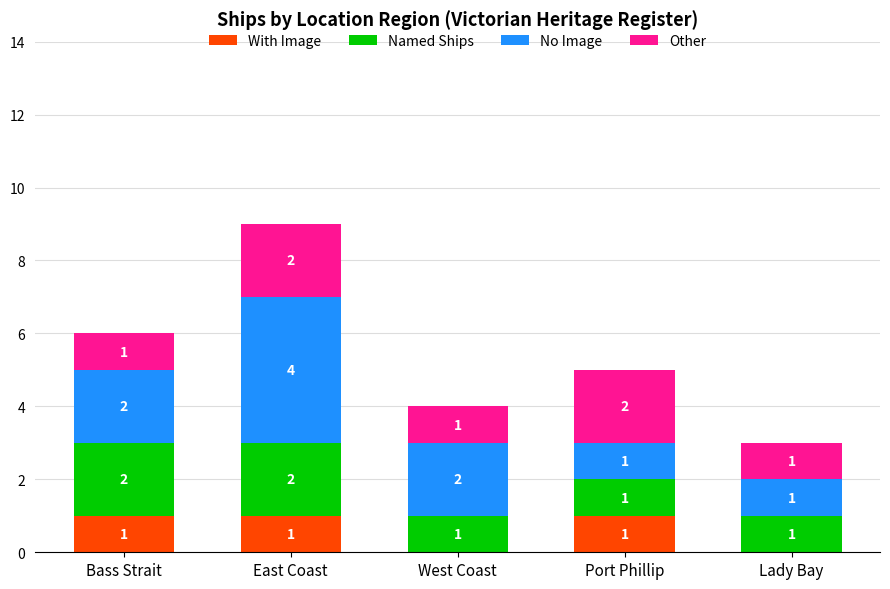

Reading left to right, what are the values for With Image?

Bass Strait=1	East Coast=1	West Coast=0	Port Phillip=1	Lady Bay=0